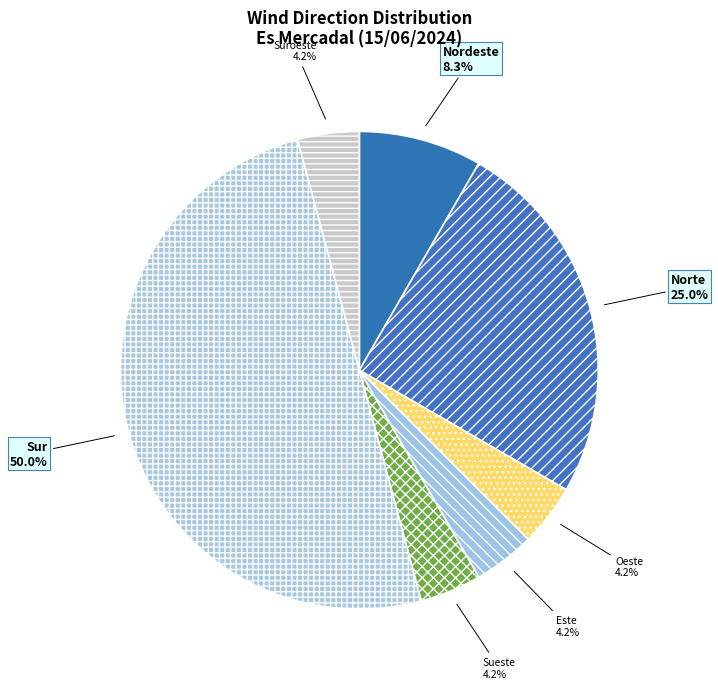

What is the largest slice in the pie chart?

Sur